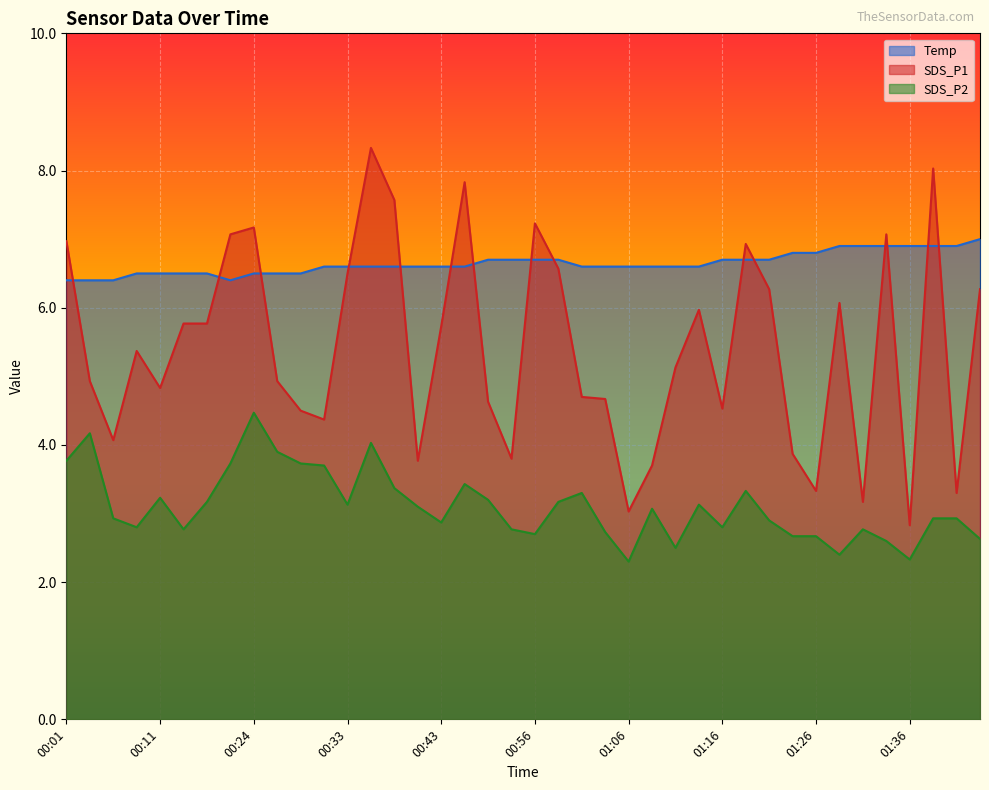

At 01:18, list the series in order from smallest to largest.

SDS_P2, Temp, SDS_P1